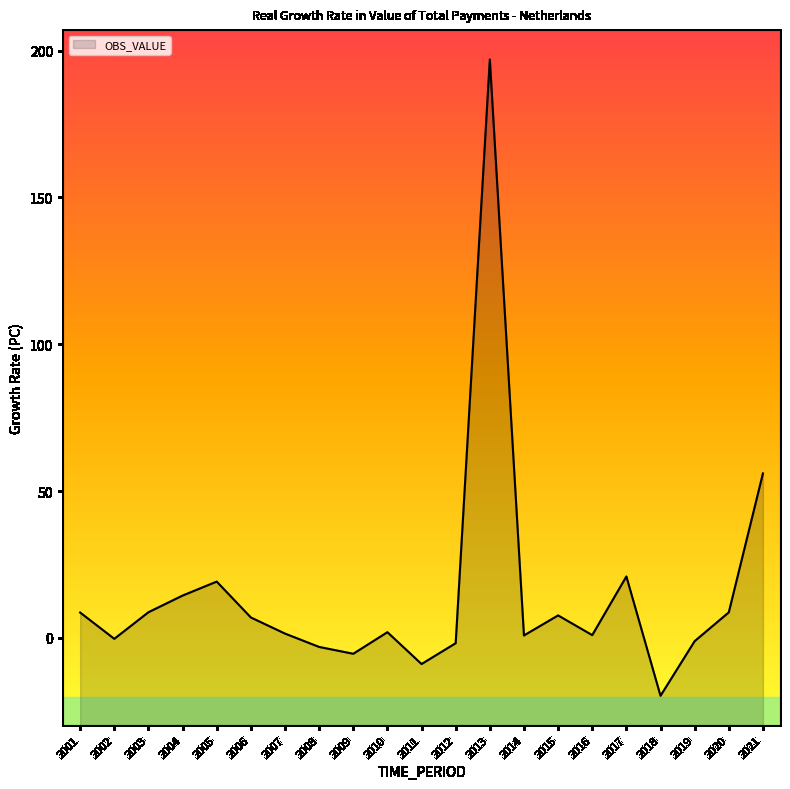

List the labels in order of value, largest first.

2013, 2021, 2017, 2005, 2004, 2003, 2020, 2001, 2015, 2006, 2010, 2007, 2016, 2014, 2002, 2019, 2012, 2008, 2009, 2011, 2018